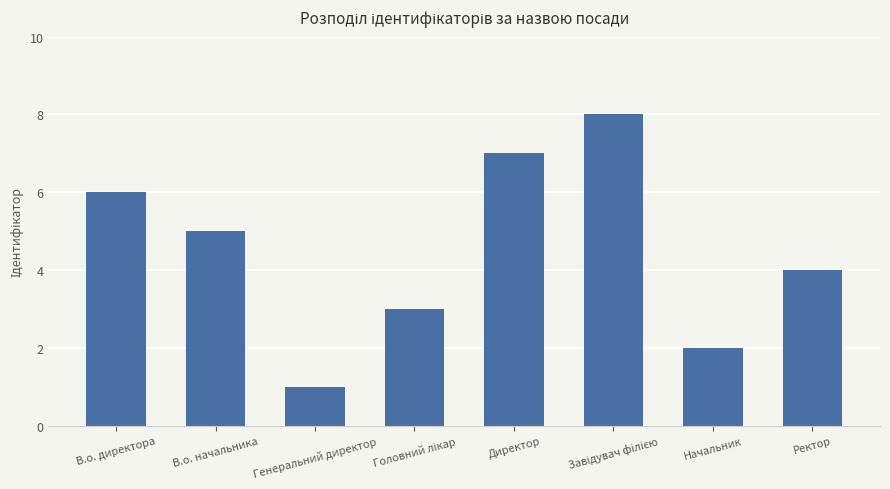

Which category has the lowest value across all series?

Генеральний директор